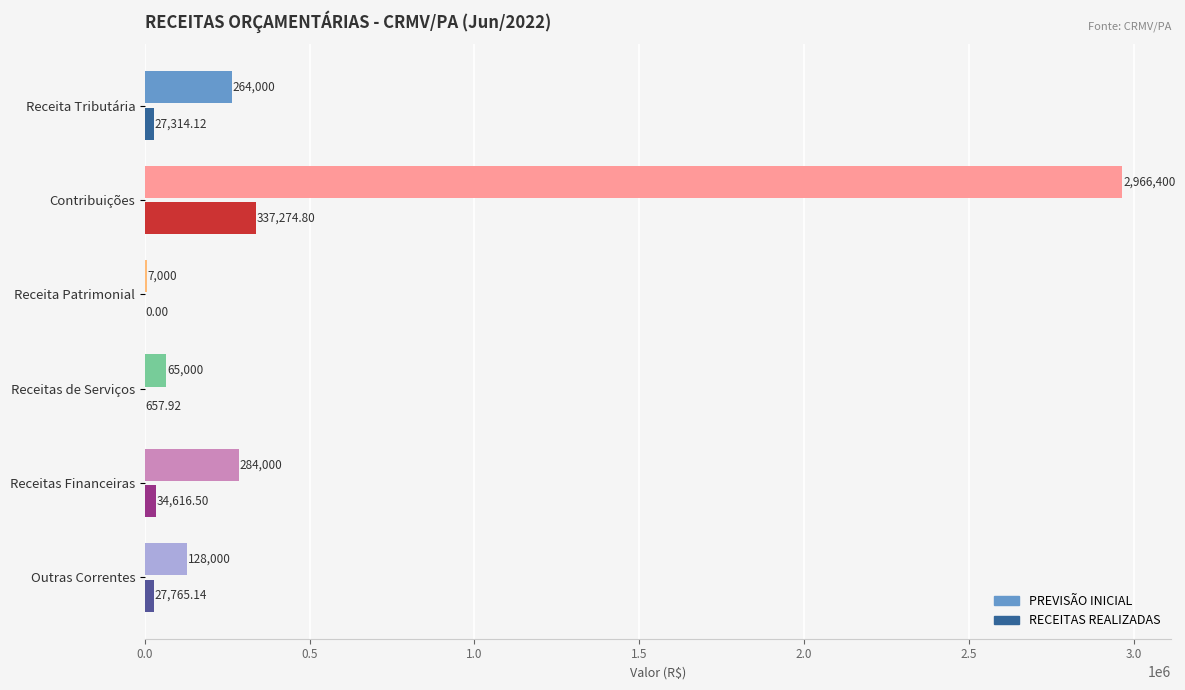

Which category has the highest value in the RECEITAS REALIZADAS series?

Contribuições